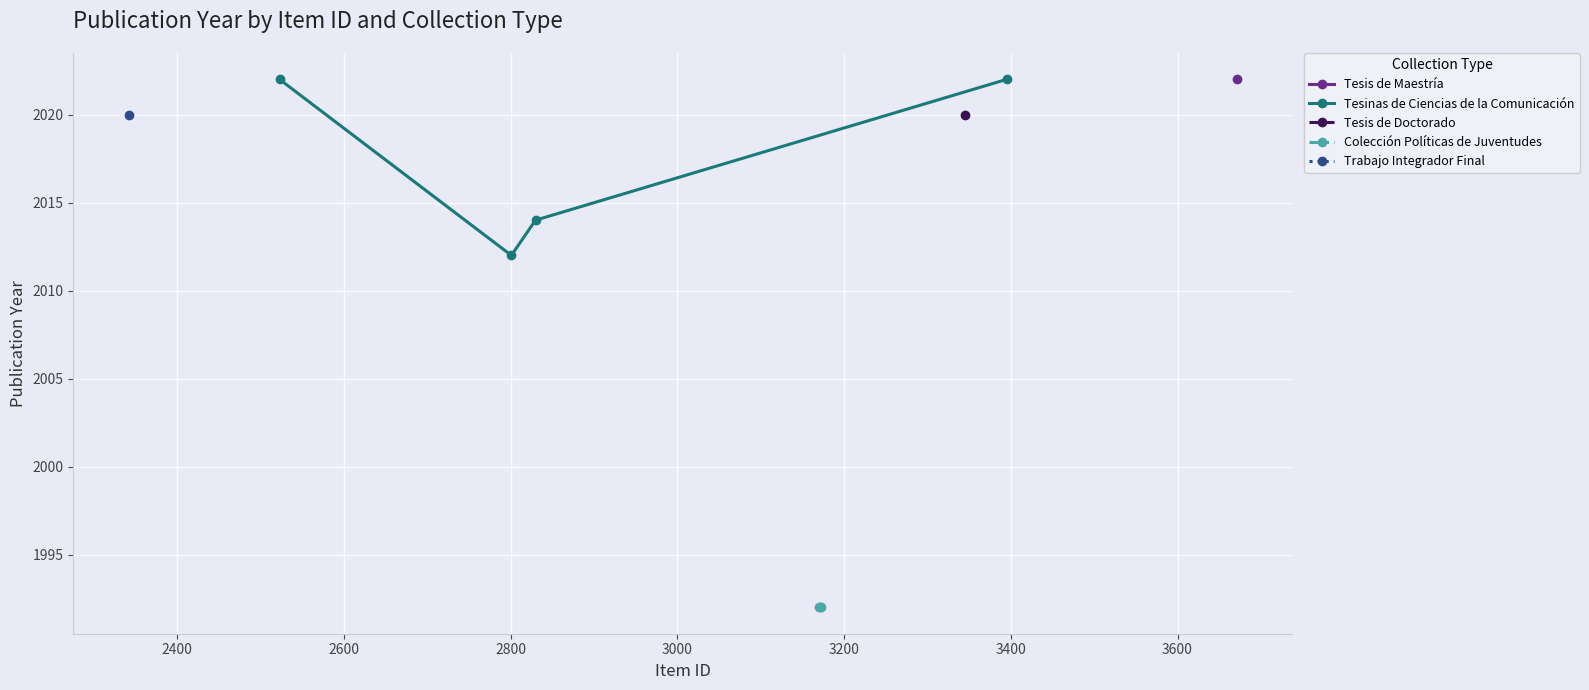

Which series ends up on top after the final intersection of Trabajo Integrador Final and Tesis de Doctorado?

Tesis de Doctorado